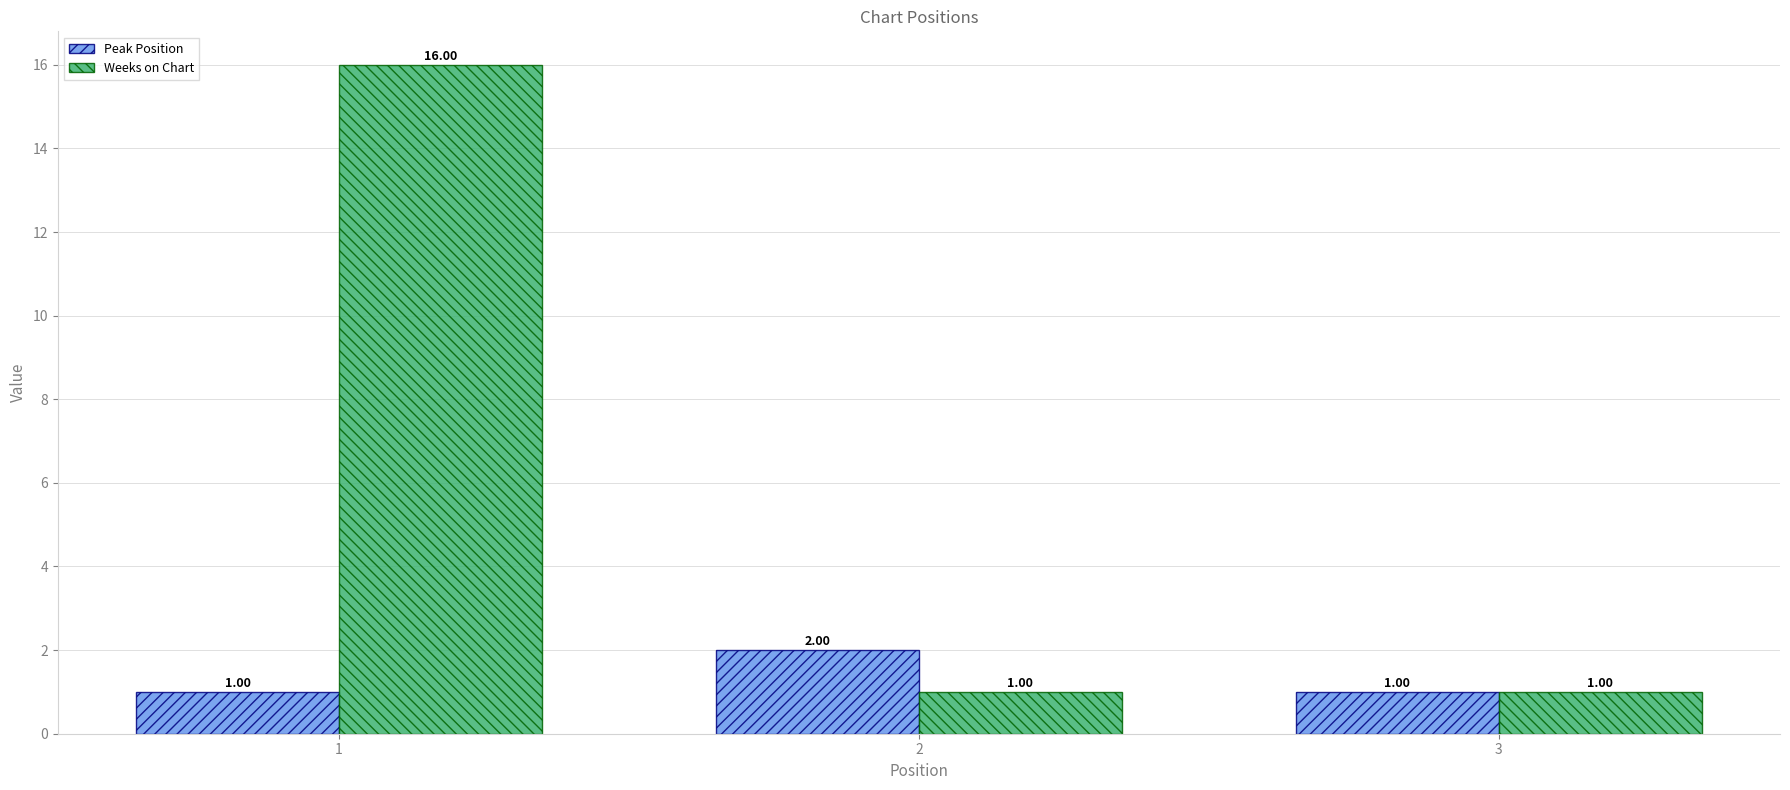

What are all the series names shown in the legend?

Peak Position, Weeks on Chart